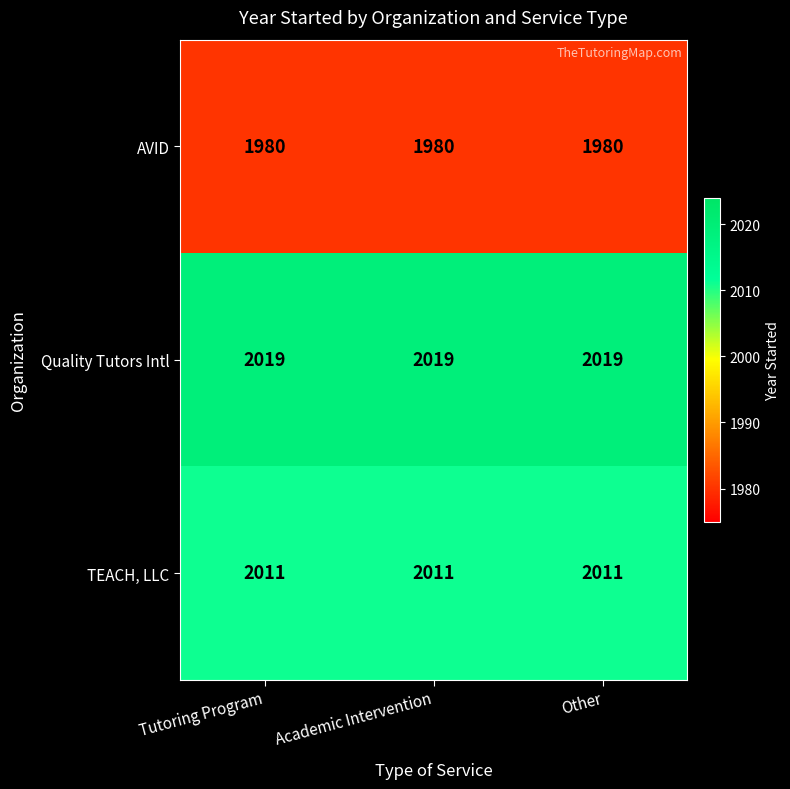

What is the minimum value for AVID?

1980